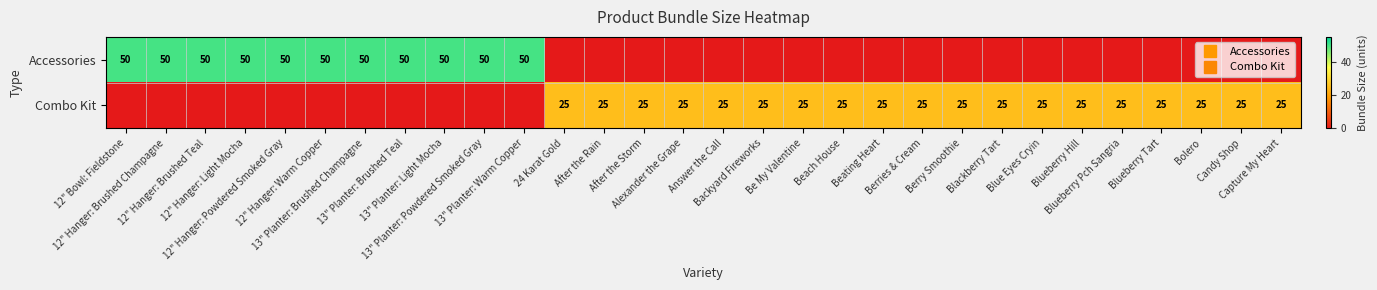

What is the difference between the maximum and minimum values in the Accessories series?

50